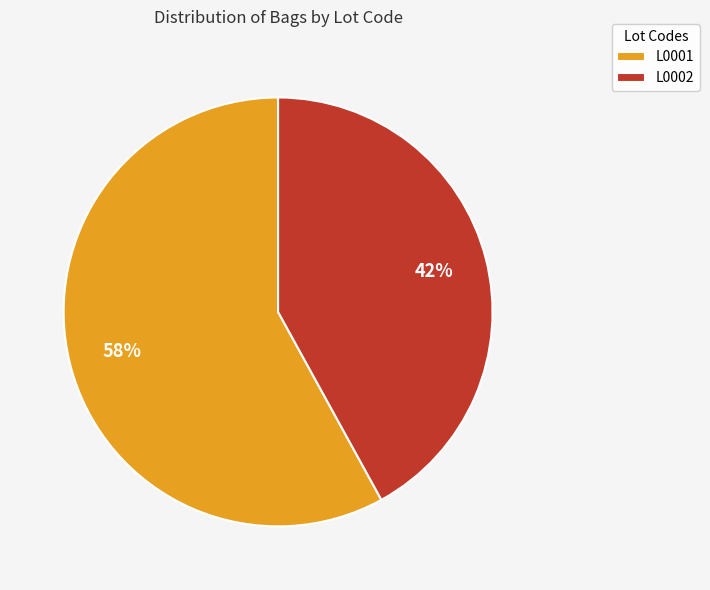

Which slice represents more than half of the pie?

L0001